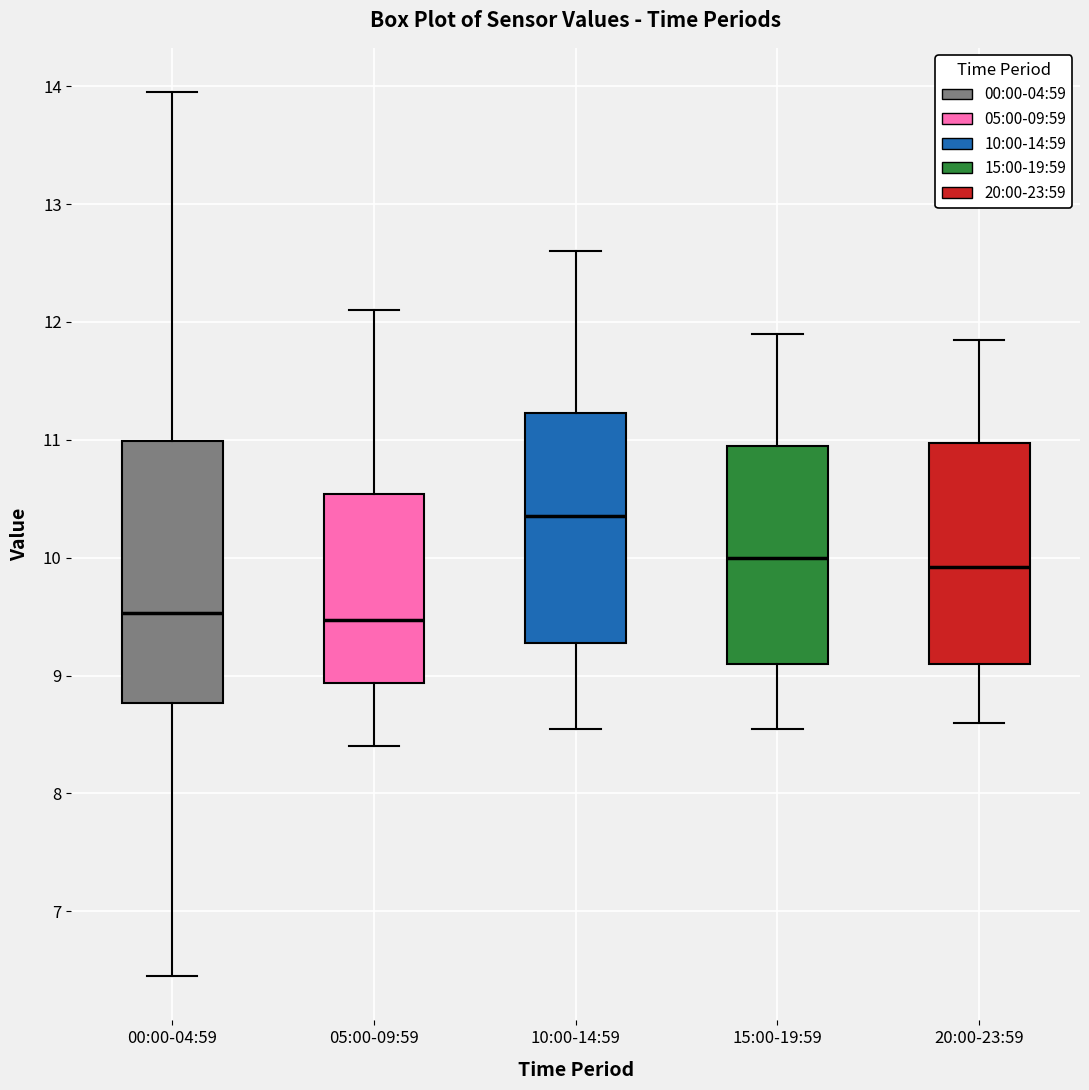

Reading left to right, read every box against the y-axis: the position of its median line, the range the box covers, and the ends of its whiskers. The values are not printed on the chart, so give them approximately, as read against the axis.

00:00-04:59: median 9.5, box 8.8 to 11.0, whiskers 6.5 to 14.0
05:00-09:59: median 9.5, box 8.9 to 10.5, whiskers 8.4 to 12.1
10:00-14:59: median 10.4, box 9.3 to 11.2, whiskers 8.6 to 12.6
15:00-19:59: median 10.0, box 9.1 to 11.0, whiskers 8.6 to 11.9
20:00-23:59: median 9.9, box 9.1 to 11.0, whiskers 8.6 to 11.9